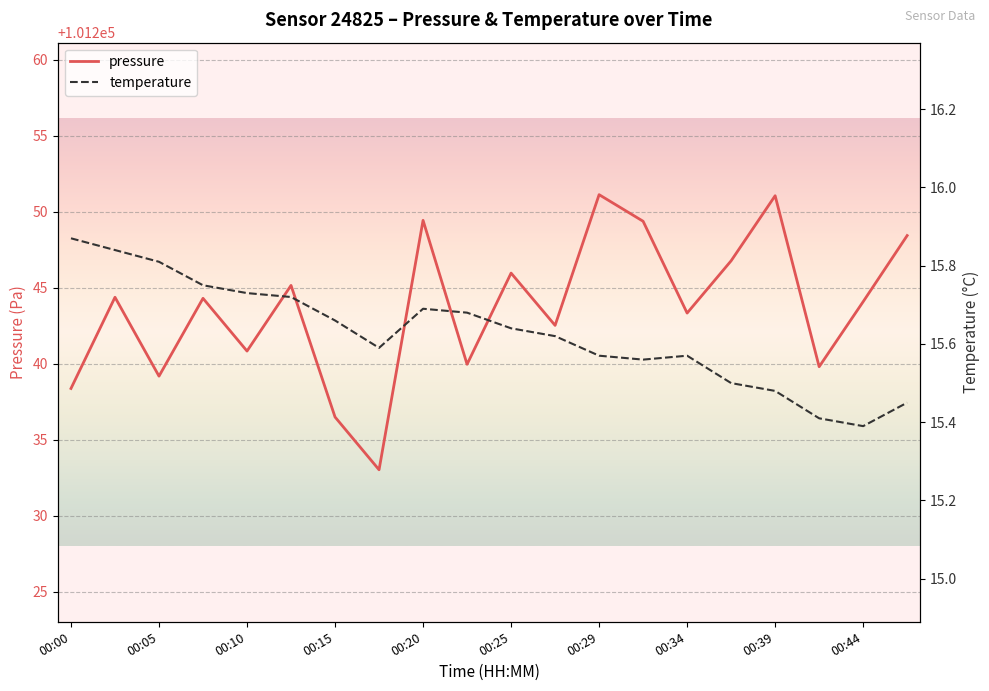

Is it true that pressure equals 67878.8 at 00:29?

False